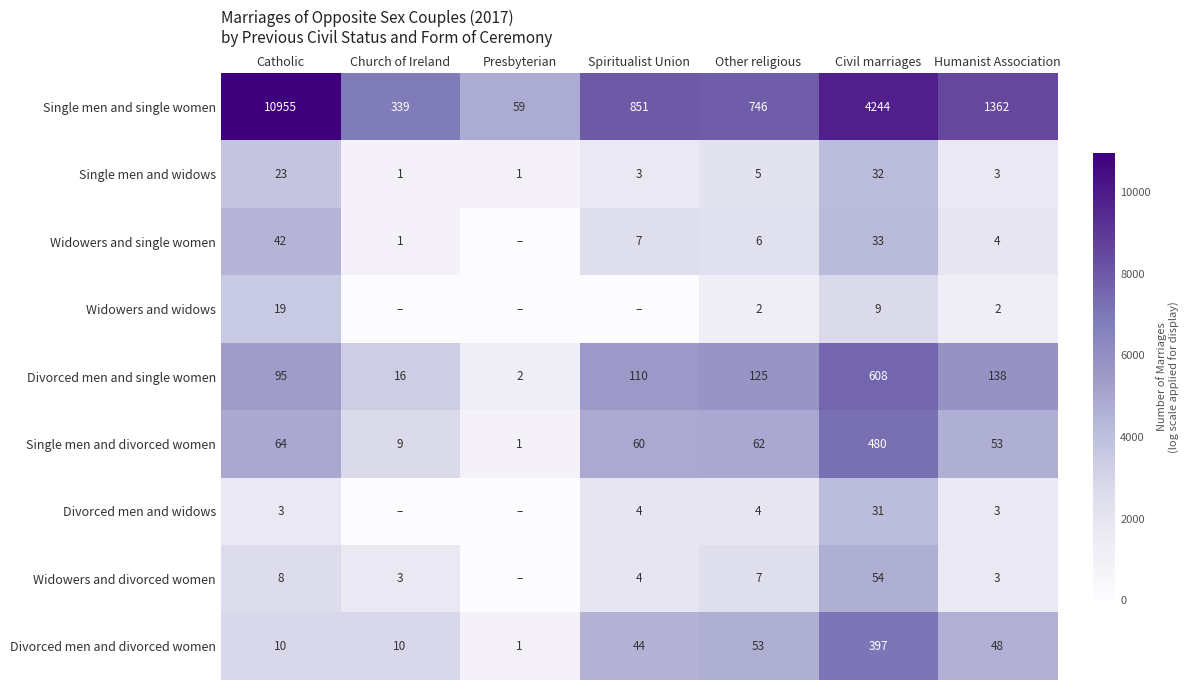

Count the number of categories in the chart.

7